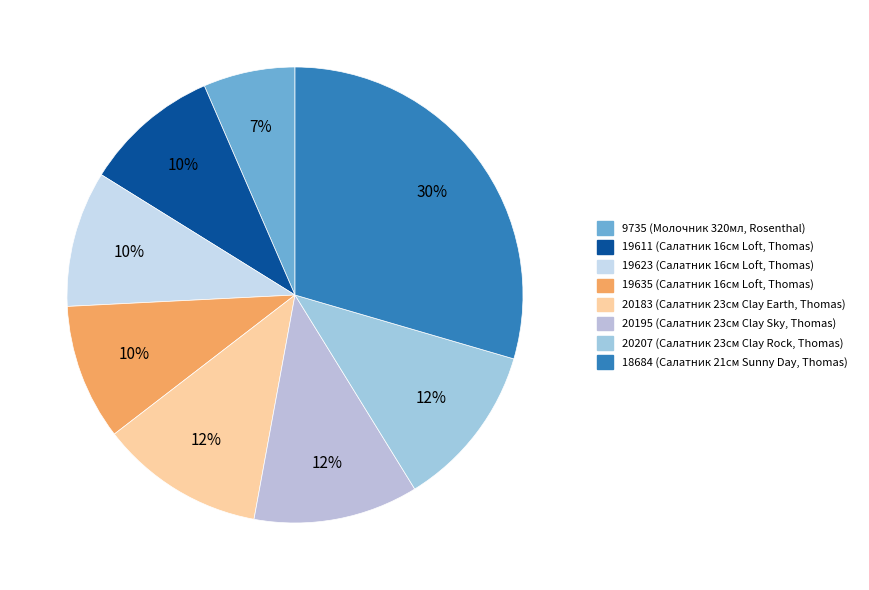

How many slices are in this pie chart?

8